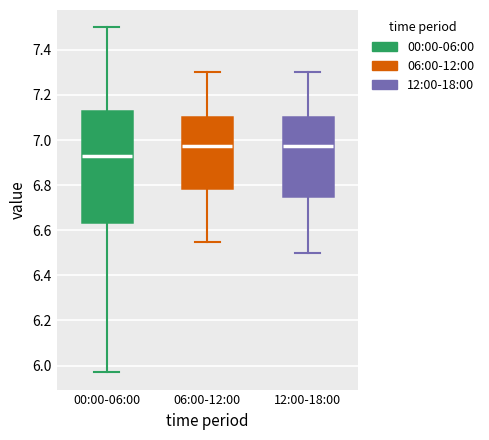

Where does the upper whisker of the box for 12:00-18:00 end on the y-axis? The values are not printed on the chart, so give them approximately, as read against the axis.

7.30